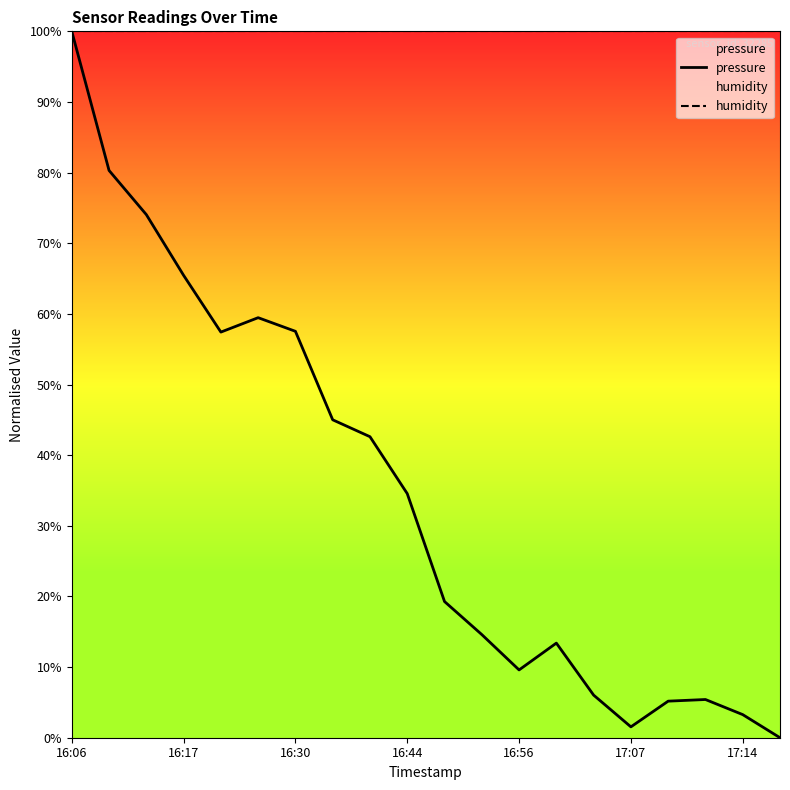

Rank the series by their average value, from highest to lowest.

humidity, pressure